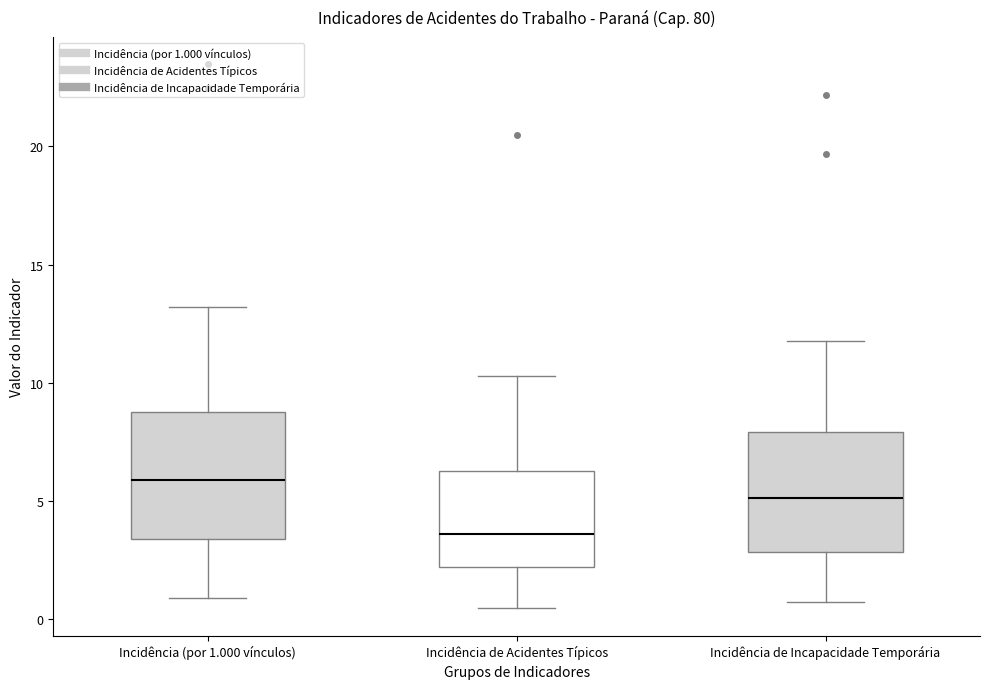

Reading left to right, transcribe this box plot: for each box, give where its median line is, the range the box spans, and where its two whiskers end, as read against the y-axis. The values are not printed on the chart, so give them approximately, as read against the axis.

Incidência (por 1.000 vínculos): median 6.0, box 3.5 to 8.5, whiskers 1.0 to 13.0
Incidência de Acidentes Típicos: median 3.5, box 2.0 to 6.5, whiskers 0.5 to 10.5
Incidência de Incapacidade Temporária: median 5.0, box 3.0 to 8.0, whiskers 0.5 to 12.0